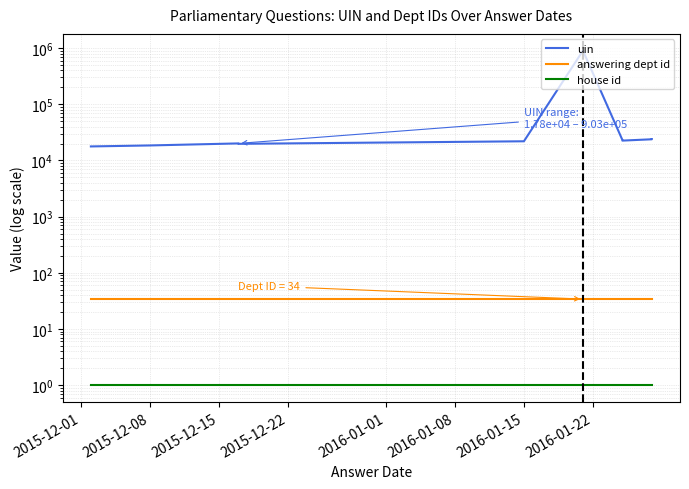

What are all the series names shown in the legend?

uin, answering dept id, house id